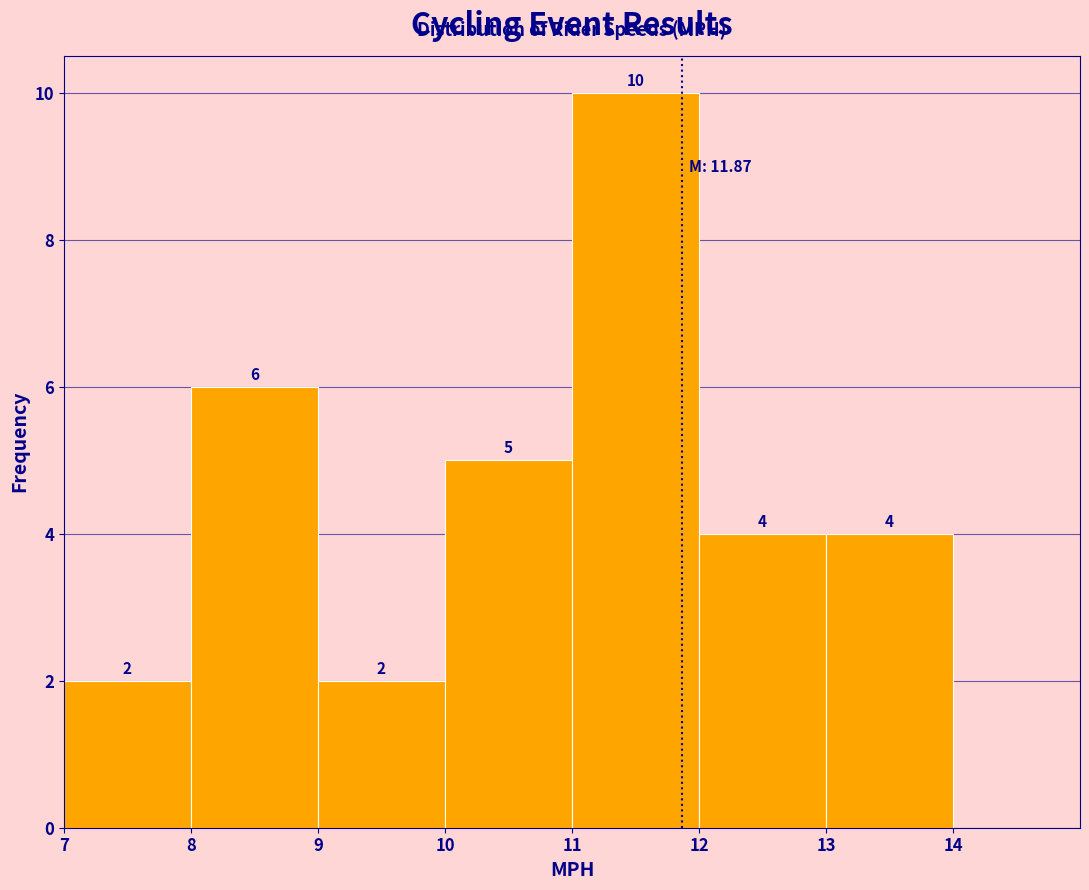

Reading left to right, list every bar in this chart as the range it spans on the x-axis followed by its height.

7 to 8: 2
8 to 9: 6
9 to 10: 2
10 to 11: 5
11 to 12: 10
12 to 13: 4
13 to 14: 4